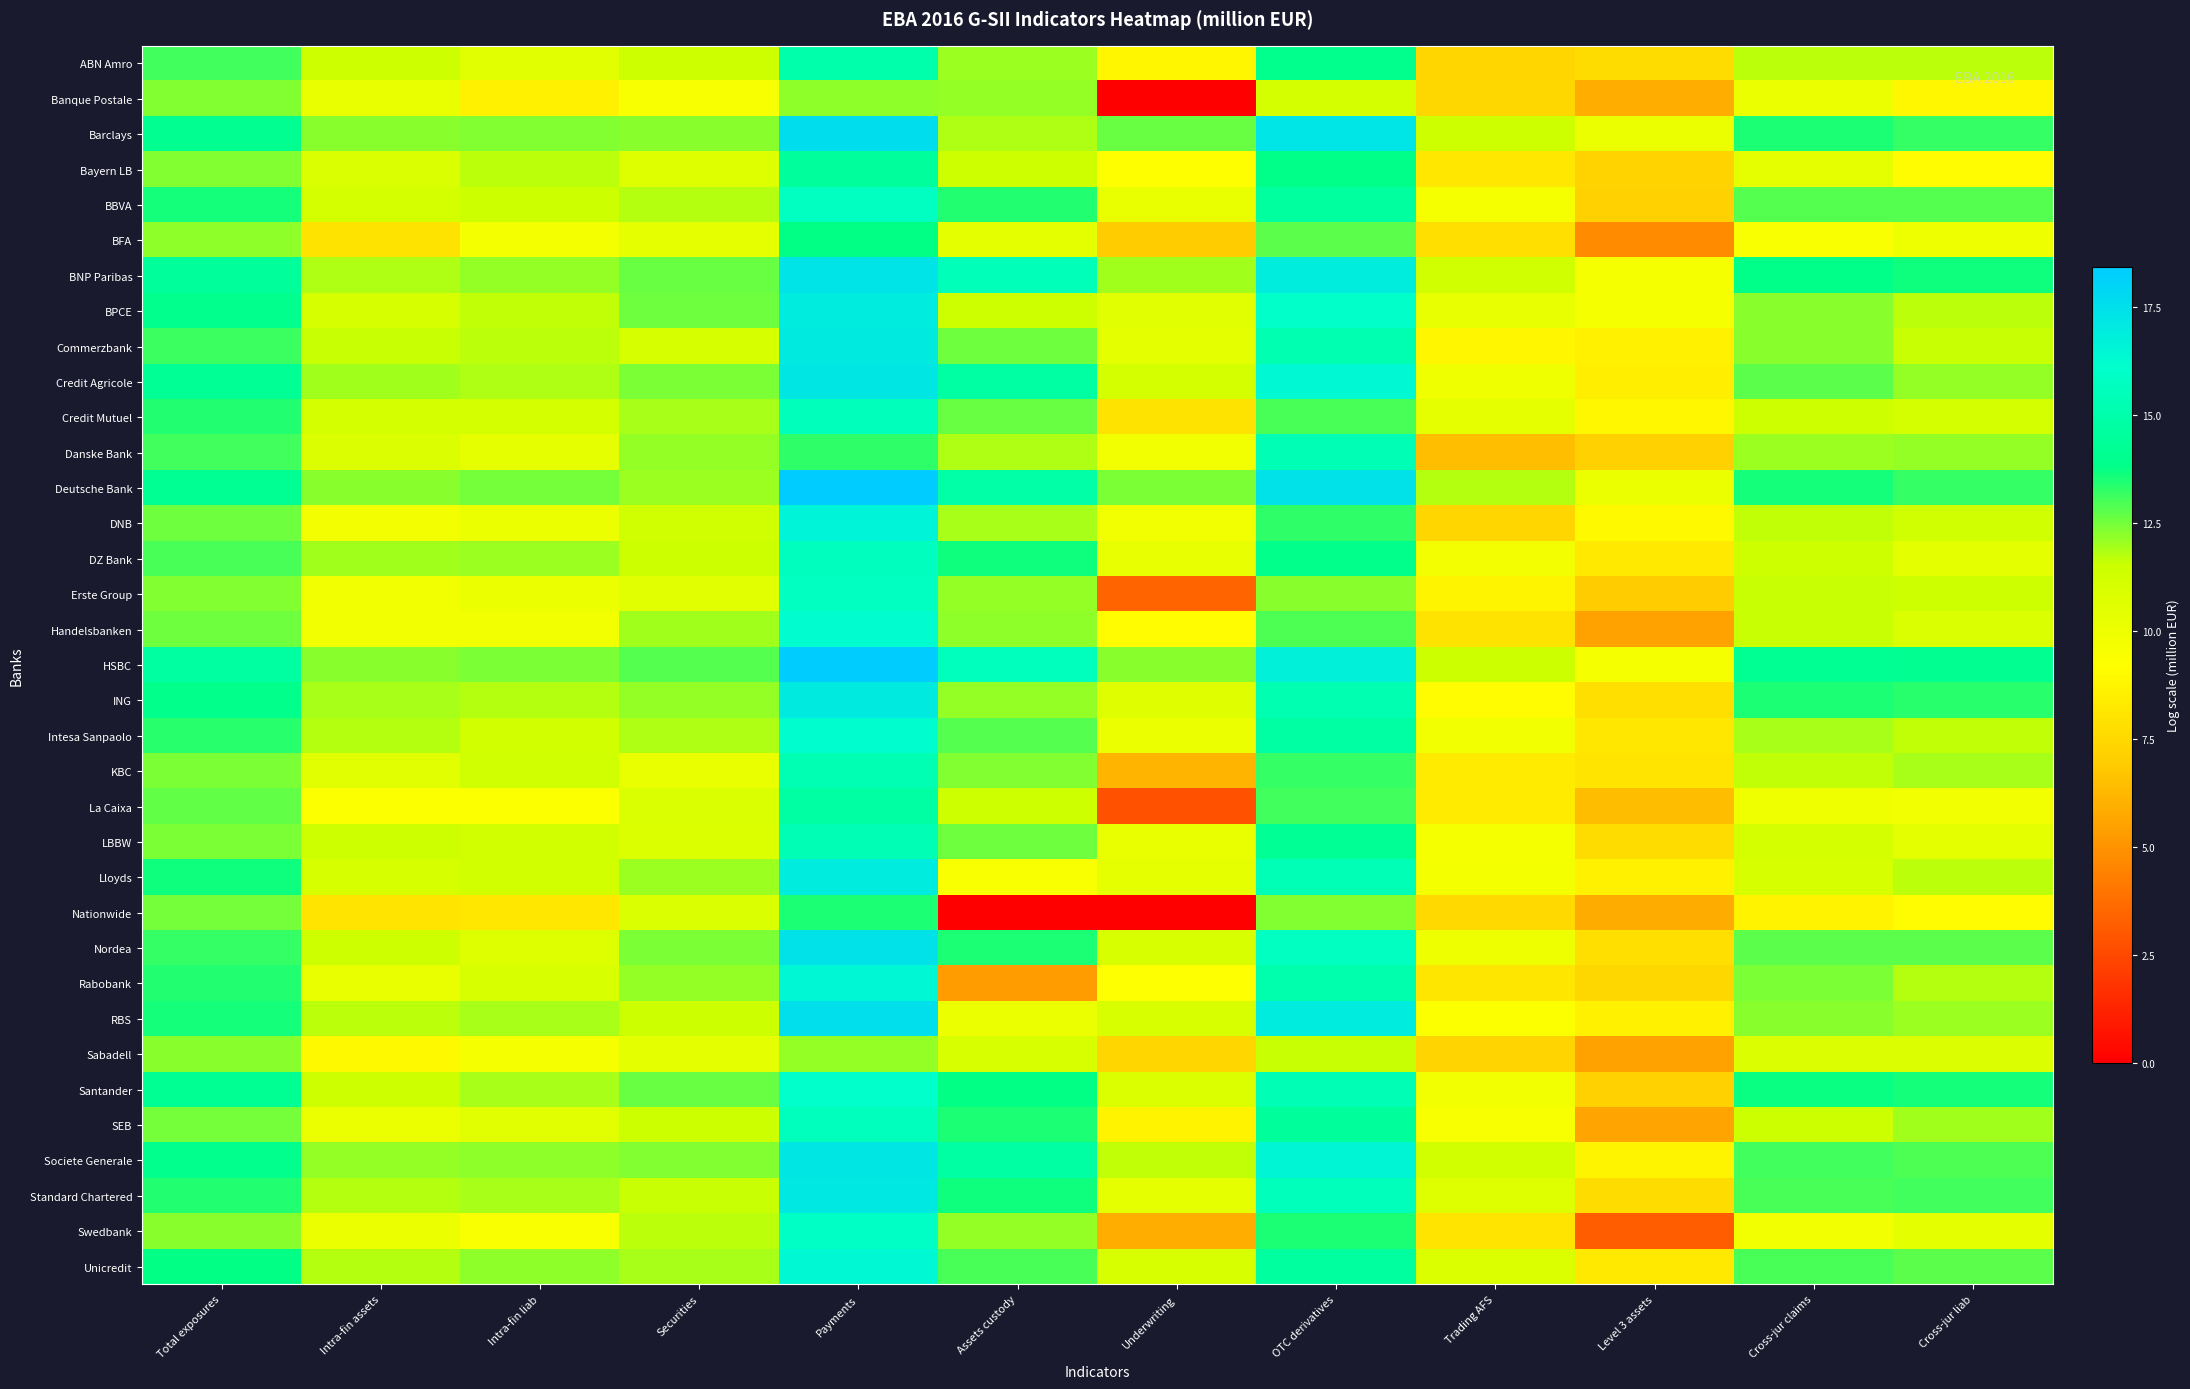

Reading left to right, transcribe all the data shown in this chart.

ABN Amro: Total exposures=13.1	Intra-fin assets=11.4	Intra-fin liab=10.5	Securities=11.4	Payments=15.0	Assets custody=12.1	Underwriting=8.8	OTC derivatives=14.0	Trading AFS=7.4	Level 3 assets=7.7	Cross-jur claims=11.7	Cross-jur liab=11.7
Banque Postale: Total exposures=12.4	Intra-fin assets=10.2	Intra-fin liab=8.6	Securities=9.6	Payments=12.2	Assets custody=12.1	Underwriting=0.0	OTC derivatives=11.2	Trading AFS=7.4	Level 3 assets=5.9	Cross-jur claims=10.1	Cross-jur liab=8.9
Barclays: Total exposures=14.1	Intra-fin assets=12.3	Intra-fin liab=12.3	Securities=12.3	Payments=17.6	Assets custody=11.8	Underwriting=12.6	OTC derivatives=17.2	Trading AFS=11.4	Level 3 assets=10.1	Cross-jur claims=13.5	Cross-jur liab=13.2
Bayern LB: Total exposures=12.3	Intra-fin assets=10.9	Intra-fin liab=11.7	Securities=10.7	Payments=14.5	Assets custody=11.4	Underwriting=9.2	OTC derivatives=13.9	Trading AFS=8.1	Level 3 assets=7.3	Cross-jur claims=10.3	Cross-jur liab=9.0
BBVA: Total exposures=13.6	Intra-fin assets=11.2	Intra-fin liab=11.5	Securities=11.8	Payments=15.7	Assets custody=13.4	Underwriting=10.2	OTC derivatives=14.6	Trading AFS=9.6	Level 3 assets=7.1	Cross-jur claims=12.8	Cross-jur liab=12.8
BFA: Total exposures=12.2	Intra-fin assets=8.0	Intra-fin liab=9.7	Securities=10.3	Payments=13.8	Assets custody=10.5	Underwriting=7.0	OTC derivatives=12.8	Trading AFS=7.8	Level 3 assets=4.8	Cross-jur claims=9.5	Cross-jur liab=10.0
BNP Paribas: Total exposures=14.4	Intra-fin assets=11.9	Intra-fin liab=12.1	Securities=12.6	Payments=17.3	Assets custody=15.4	Underwriting=12.0	OTC derivatives=16.9	Trading AFS=11.4	Level 3 assets=9.6	Cross-jur claims=13.8	Cross-jur liab=13.6
BPCE: Total exposures=14.0	Intra-fin assets=11.1	Intra-fin liab=11.6	Securities=12.5	Payments=17.0	Assets custody=11.4	Underwriting=10.6	OTC derivatives=16.0	Trading AFS=10.2	Level 3 assets=9.6	Cross-jur claims=12.2	Cross-jur liab=11.7
Commerzbank: Total exposures=13.1	Intra-fin assets=11.6	Intra-fin liab=11.7	Securities=11.1	Payments=17.1	Assets custody=12.5	Underwriting=10.4	OTC derivatives=15.2	Trading AFS=8.8	Level 3 assets=8.6	Cross-jur claims=12.2	Cross-jur liab=11.6
Credit Agricole: Total exposures=14.2	Intra-fin assets=12.0	Intra-fin liab=11.8	Securities=12.4	Payments=17.2	Assets custody=14.7	Underwriting=11.2	OTC derivatives=16.4	Trading AFS=9.9	Level 3 assets=8.5	Cross-jur claims=12.8	Cross-jur liab=12.2
Credit Mutuel: Total exposures=13.4	Intra-fin assets=11.2	Intra-fin liab=11.2	Securities=11.9	Payments=15.5	Assets custody=12.7	Underwriting=7.9	OTC derivatives=13.0	Trading AFS=10.3	Level 3 assets=8.9	Cross-jur claims=11.4	Cross-jur liab=11.1
Danske Bank: Total exposures=13.0	Intra-fin assets=10.8	Intra-fin liab=10.3	Securities=12.1	Payments=13.3	Assets custody=11.9	Underwriting=9.8	OTC derivatives=15.3	Trading AFS=6.5	Level 3 assets=7.2	Cross-jur claims=12.1	Cross-jur liab=12.1
Deutsche Bank: Total exposures=14.1	Intra-fin assets=12.3	Intra-fin liab=12.5	Securities=12.1	Payments=18.4	Assets custody=14.9	Underwriting=12.4	OTC derivatives=17.4	Trading AFS=11.8	Level 3 assets=10.1	Cross-jur claims=13.5	Cross-jur liab=13.2
DNB: Total exposures=12.5	Intra-fin assets=9.7	Intra-fin liab=10.1	Securities=11.4	Payments=16.6	Assets custody=11.9	Underwriting=9.8	OTC derivatives=13.3	Trading AFS=7.4	Level 3 assets=9.0	Cross-jur claims=11.6	Cross-jur liab=11.3
DZ Bank: Total exposures=13.0	Intra-fin assets=12.0	Intra-fin liab=12.0	Securities=11.5	Payments=15.7	Assets custody=13.7	Underwriting=10.3	OTC derivatives=14.0	Trading AFS=9.8	Level 3 assets=8.2	Cross-jur claims=11.4	Cross-jur liab=10.4
Erste Group: Total exposures=12.3	Intra-fin assets=9.8	Intra-fin liab=10.1	Securities=10.6	Payments=15.7	Assets custody=12.1	Underwriting=3.4	OTC derivatives=12.3	Trading AFS=8.7	Level 3 assets=6.9	Cross-jur claims=11.6	Cross-jur liab=11.4
Handelsbanken: Total exposures=12.6	Intra-fin assets=9.8	Intra-fin liab=9.8	Securities=12.0	Payments=16.3	Assets custody=12.2	Underwriting=9.1	OTC derivatives=12.9	Trading AFS=7.9	Level 3 assets=5.5	Cross-jur claims=11.6	Cross-jur liab=10.9
HSBC: Total exposures=14.6	Intra-fin assets=12.3	Intra-fin liab=12.4	Securities=12.8	Payments=18.3	Assets custody=15.6	Underwriting=12.3	OTC derivatives=16.7	Trading AFS=11.5	Level 3 assets=9.6	Cross-jur claims=14.2	Cross-jur liab=14.0
ING: Total exposures=13.9	Intra-fin assets=11.9	Intra-fin liab=11.8	Securities=12.1	Payments=17.0	Assets custody=12.1	Underwriting=10.6	OTC derivatives=15.2	Trading AFS=9.0	Level 3 assets=7.8	Cross-jur claims=13.5	Cross-jur liab=13.3
Intesa Sanpaolo: Total exposures=13.4	Intra-fin assets=11.8	Intra-fin liab=11.3	Securities=11.8	Payments=16.2	Assets custody=12.8	Underwriting=10.1	OTC derivatives=14.7	Trading AFS=9.8	Level 3 assets=8.1	Cross-jur claims=11.9	Cross-jur liab=11.6
KBC: Total exposures=12.5	Intra-fin assets=10.5	Intra-fin liab=11.3	Securities=10.2	Payments=15.2	Assets custody=12.4	Underwriting=6.2	OTC derivatives=13.2	Trading AFS=8.3	Level 3 assets=8.0	Cross-jur claims=11.6	Cross-jur liab=11.9
La Caixa: Total exposures=12.7	Intra-fin assets=9.4	Intra-fin liab=9.4	Securities=10.9	Payments=14.8	Assets custody=11.4	Underwriting=2.8	OTC derivatives=13.0	Trading AFS=8.3	Level 3 assets=6.5	Cross-jur claims=9.9	Cross-jur liab=9.8
LBBW: Total exposures=12.4	Intra-fin assets=11.4	Intra-fin liab=11.3	Securities=10.7	Payments=15.3	Assets custody=12.6	Underwriting=10.2	OTC derivatives=14.2	Trading AFS=9.6	Level 3 assets=7.7	Cross-jur claims=11.1	Cross-jur liab=10.5
Lloyds: Total exposures=13.7	Intra-fin assets=11.1	Intra-fin liab=11.3	Securities=12.0	Payments=16.9	Assets custody=9.5	Underwriting=10.4	OTC derivatives=15.4	Trading AFS=9.7	Level 3 assets=8.6	Cross-jur claims=11.1	Cross-jur liab=11.7
Nationwide: Total exposures=12.5	Intra-fin assets=8.0	Intra-fin liab=8.2	Securities=10.9	Payments=13.5	Assets custody=0.0	Underwriting=0.0	OTC derivatives=12.3	Trading AFS=7.5	Level 3 assets=5.9	Cross-jur claims=8.7	Cross-jur liab=9.1
Nordea: Total exposures=13.2	Intra-fin assets=11.4	Intra-fin liab=10.7	Securities=12.4	Payments=17.4	Assets custody=13.5	Underwriting=11.0	OTC derivatives=15.7	Trading AFS=10.0	Level 3 assets=7.8	Cross-jur claims=12.8	Cross-jur liab=12.8
Rabobank: Total exposures=13.4	Intra-fin assets=10.2	Intra-fin liab=11.0	Securities=12.1	Payments=16.4	Assets custody=5.4	Underwriting=9.2	OTC derivatives=15.1	Trading AFS=8.1	Level 3 assets=7.4	Cross-jur claims=12.4	Cross-jur liab=11.8
RBS: Total exposures=13.6	Intra-fin assets=11.7	Intra-fin liab=11.9	Securities=11.5	Payments=17.5	Assets custody=10.1	Underwriting=11.0	OTC derivatives=16.9	Trading AFS=9.4	Level 3 assets=8.6	Cross-jur claims=12.3	Cross-jur liab=12.1
Sabadell: Total exposures=12.3	Intra-fin assets=9.0	Intra-fin liab=9.6	Securities=10.4	Payments=12.1	Assets custody=11.0	Underwriting=7.4	OTC derivatives=11.5	Trading AFS=7.3	Level 3 assets=5.5	Cross-jur claims=10.8	Cross-jur liab=10.9
Santander: Total exposures=14.2	Intra-fin assets=11.4	Intra-fin liab=11.9	Securities=12.7	Payments=16.1	Assets custody=13.8	Underwriting=10.7	OTC derivatives=15.3	Trading AFS=9.8	Level 3 assets=7.2	Cross-jur claims=13.7	Cross-jur liab=13.6
SEB: Total exposures=12.5	Intra-fin assets=10.1	Intra-fin liab=10.5	Securities=11.5	Payments=15.6	Assets custody=13.5	Underwriting=8.7	OTC derivatives=14.5	Trading AFS=9.5	Level 3 assets=5.5	Cross-jur claims=11.5	Cross-jur liab=12.0
Societe Generale: Total exposures=14.0	Intra-fin assets=12.1	Intra-fin liab=12.2	Securities=12.4	Payments=17.2	Assets custody=14.7	Underwriting=11.6	OTC derivatives=16.6	Trading AFS=11.3	Level 3 assets=8.8	Cross-jur claims=13.1	Cross-jur liab=12.9
Standard Chartered: Total exposures=13.4	Intra-fin assets=11.7	Intra-fin liab=11.9	Securities=11.5	Payments=17.1	Assets custody=13.6	Underwriting=10.3	OTC derivatives=15.5	Trading AFS=10.7	Level 3 assets=7.7	Cross-jur claims=13.0	Cross-jur liab=13.1
Swedbank: Total exposures=12.3	Intra-fin assets=10.0	Intra-fin liab=9.5	Securities=11.7	Payments=15.9	Assets custody=12.1	Underwriting=5.9	OTC derivatives=13.5	Trading AFS=8.0	Level 3 assets=3.2	Cross-jur claims=9.8	Cross-jur liab=10.4
Unicredit: Total exposures=13.8	Intra-fin assets=11.8	Intra-fin liab=12.2	Securities=11.9	Payments=16.4	Assets custody=13.0	Underwriting=11.0	OTC derivatives=14.6	Trading AFS=10.7	Level 3 assets=8.3	Cross-jur claims=13.0	Cross-jur liab=12.8